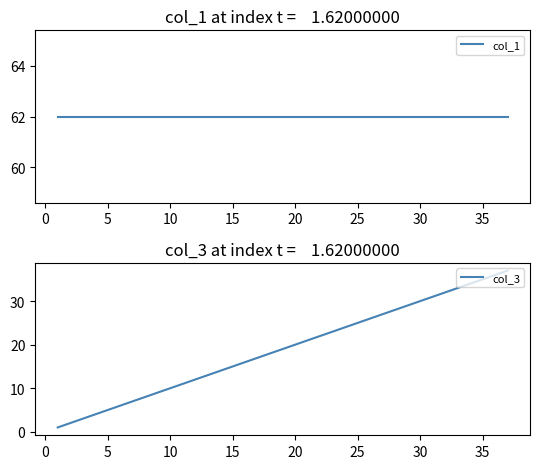

Reading left to right, extract all data points from this chart.

col_1: 62	62	62	62	62	62	62	62	62	62	62	62	62	62	62	62	62	62	62	62	62	62	62	62	62	62	62	62	62	62	62	62	62	62	62	62	62
col_3: 1	2	3	4	5	6	7	8	9	10	11	12	13	14	15	16	17	18	19	20	21	22	23	24	25	26	27	28	29	30	31	32	33	34	35	36	37